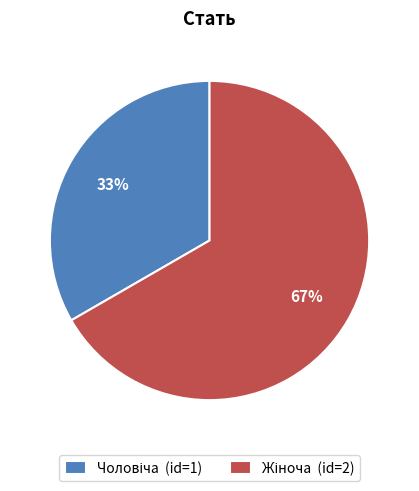

Does any single category account for the majority?

Yes